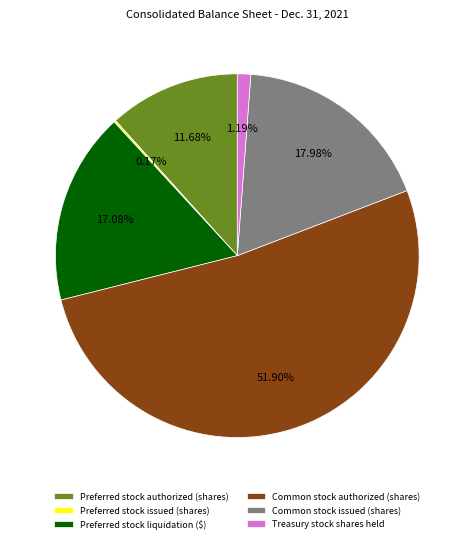

Is the sum of Common stock issued (shares) and Preferred stock authorized (shares) greater than half?

No